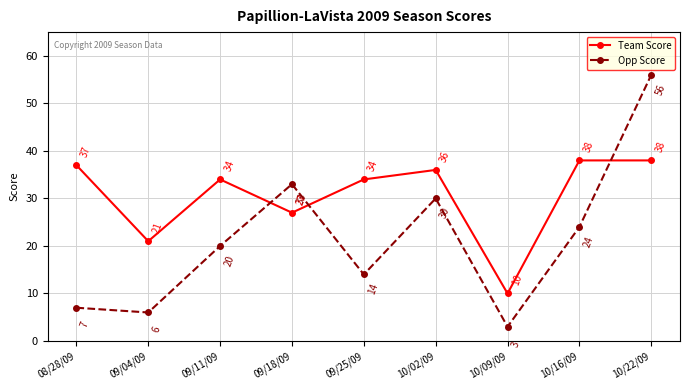

What is the greatest value displayed?

56